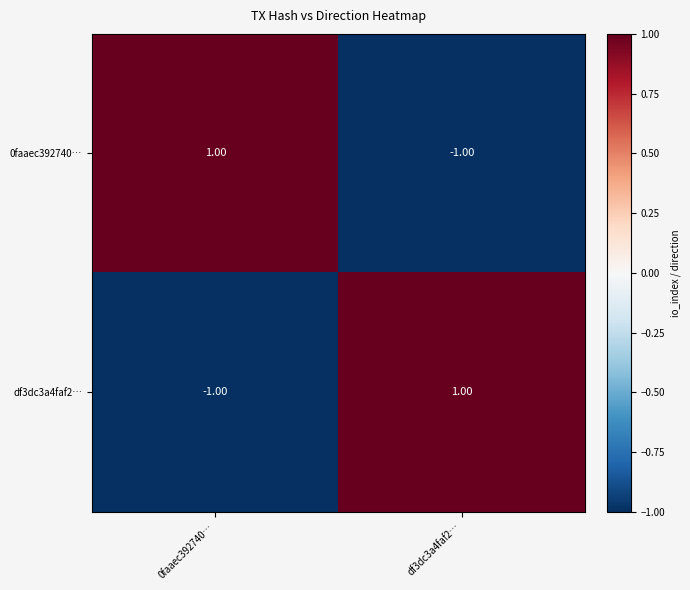

Is the value of df3dc3a4faf2… at df3dc3a4faf2… greater than the value of 0faaec392740… at df3dc3a4faf2…?

Yes